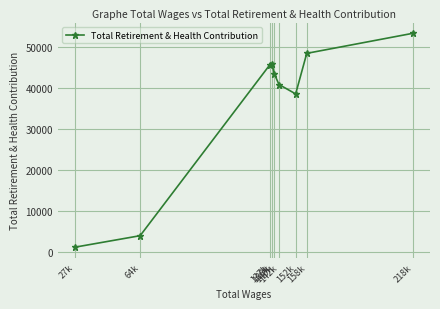

How many data points are above 43493?

4